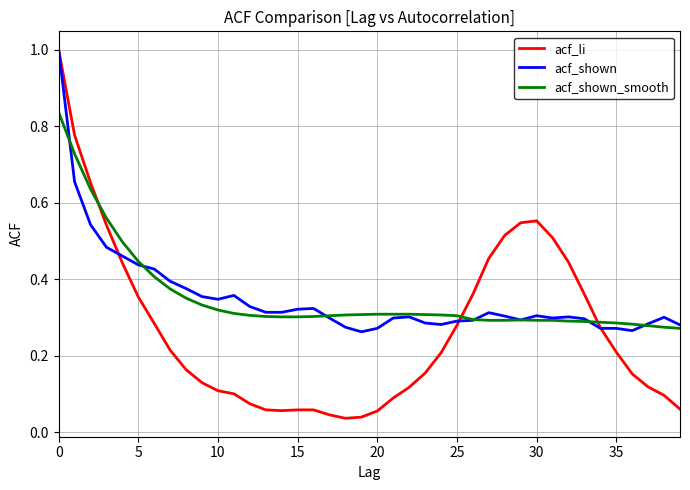

Which series has the largest range (max minus min)?

acf_li